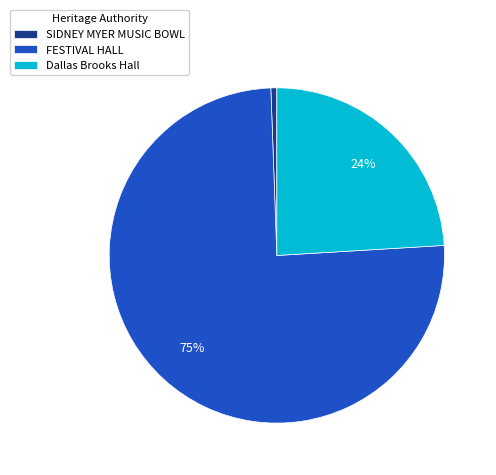

Do Dallas Brooks Hall and FESTIVAL HALL together represent more than half of the pie?

Yes